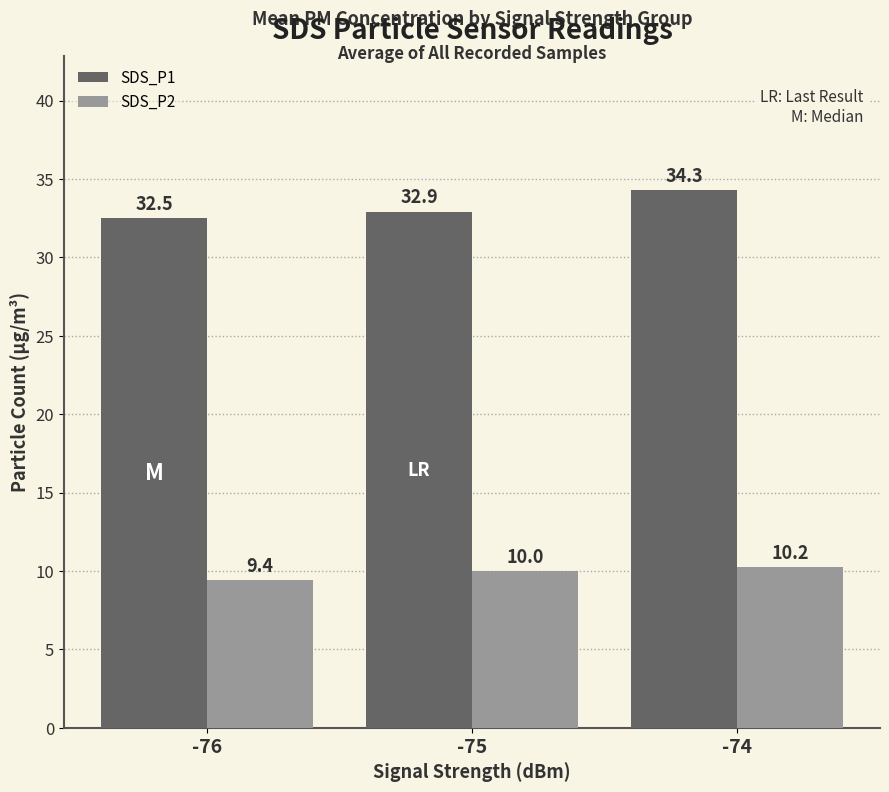

How many SDS_P1 values are between 32 and 34?

2